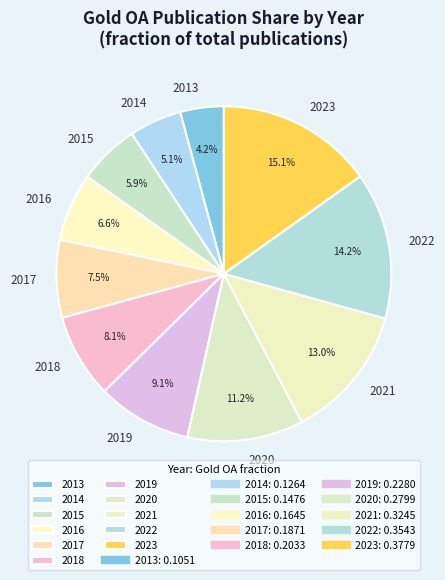

Count the number of slices in the pie.

11